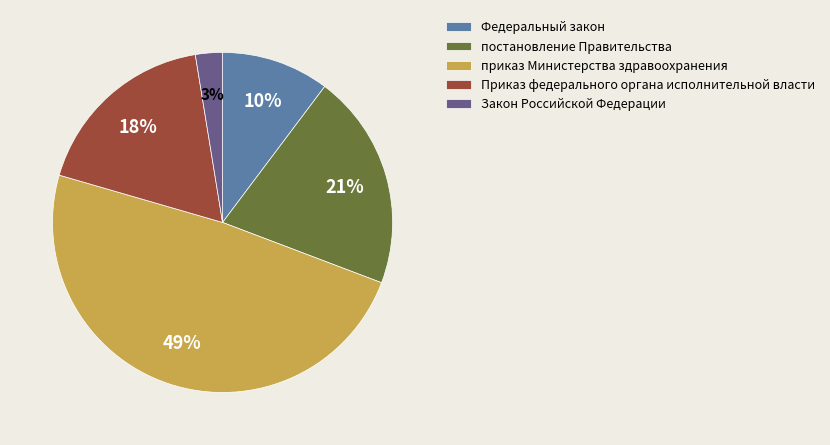

To the nearest percent, what is the difference between the Приказ федерального органа исполнительной власти and Федеральный закон slice percentages?

8%